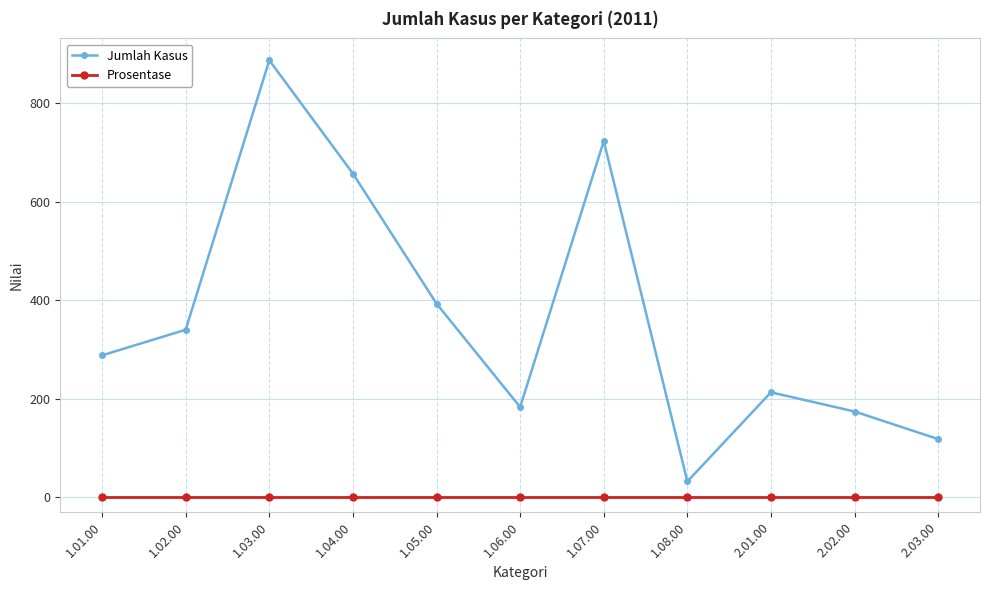

Which label corresponds to the largest value in the chart?

1.03.00